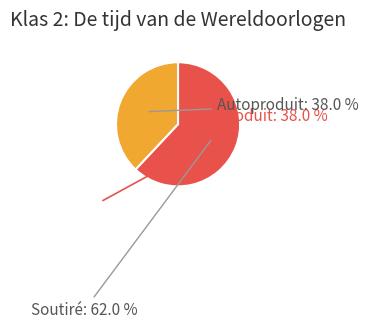

Which slice is the smallest?

Autoproduit